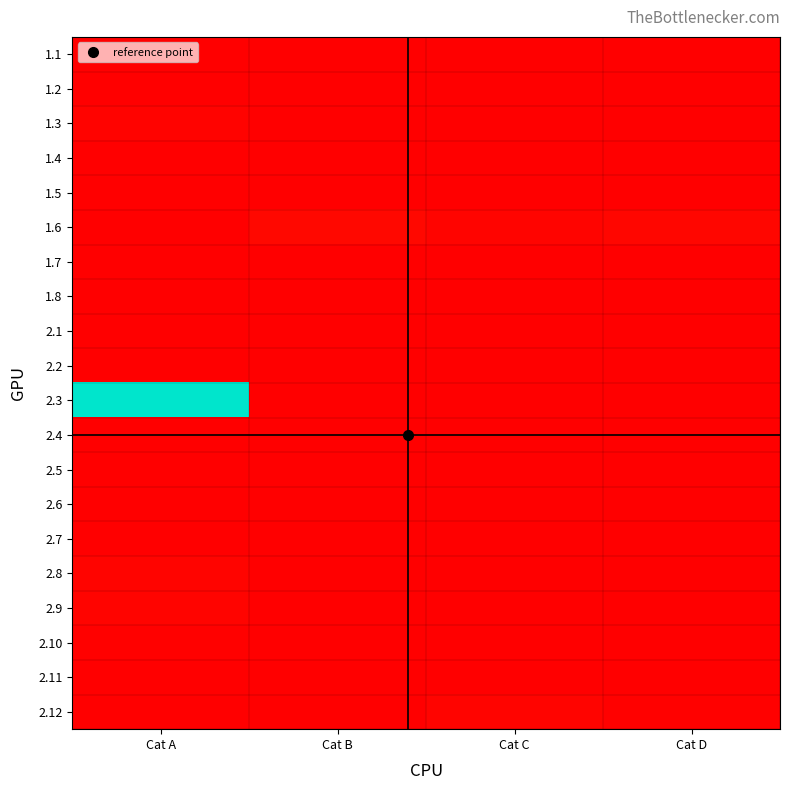

Reading left to right, what are all the values shown in this chart?

1.1: Cat A=0.0	Cat B=0.0	Cat C=0.0	Cat D=0.0
1.2: Cat A=0.0	Cat B=0.0	Cat C=0.0	Cat D=0.0
1.3: Cat A=0.0	Cat B=0.0	Cat C=0.0	Cat D=0.0
1.4: Cat A=0.0	Cat B=0.0	Cat C=0.0	Cat D=0.0
1.5: Cat A=0.0	Cat B=0.0	Cat C=0.0	Cat D=0.0
1.6: Cat A=0.0	Cat B=0.0	Cat C=0.0	Cat D=0.0
1.7: Cat A=0.0	Cat B=0.0	Cat C=0.0	Cat D=0.0
1.8: Cat A=0.0	Cat B=0.0	Cat C=0.0	Cat D=0.0
2.1: Cat A=0.0	Cat B=0.0	Cat C=0.0	Cat D=0.0
2.2: Cat A=0.0	Cat B=0.0	Cat C=0.0	Cat D=0.0
2.3: Cat A=1.0	Cat B=0.0	Cat C=0.0	Cat D=0.0
2.4: Cat A=0.0	Cat B=0.0	Cat C=0.0	Cat D=0.0
2.5: Cat A=0.0	Cat B=0.0	Cat C=0.0	Cat D=0.0
2.6: Cat A=0.0	Cat B=0.0	Cat C=0.0	Cat D=0.0
2.7: Cat A=0.0	Cat B=0.0	Cat C=0.0	Cat D=0.0
2.8: Cat A=0.0	Cat B=0.0	Cat C=0.0	Cat D=0.0
2.9: Cat A=0.0	Cat B=0.0	Cat C=0.0	Cat D=0.0
2.10: Cat A=0.0	Cat B=0.0	Cat C=0.0	Cat D=0.0
2.11: Cat A=0.0	Cat B=0.0	Cat C=0.0	Cat D=0.0
2.12: Cat A=0.0	Cat B=0.0	Cat C=0.0	Cat D=0.0